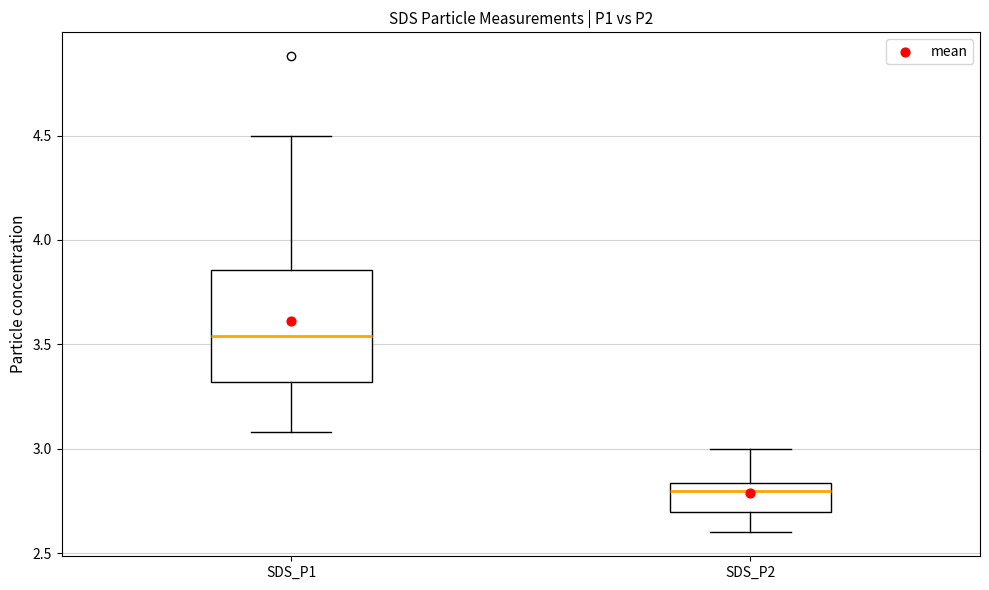

Where is the upper edge of the box for SDS_P2 on the y-axis? The values are not printed on the chart, so give them approximately, as read against the axis.

2.85